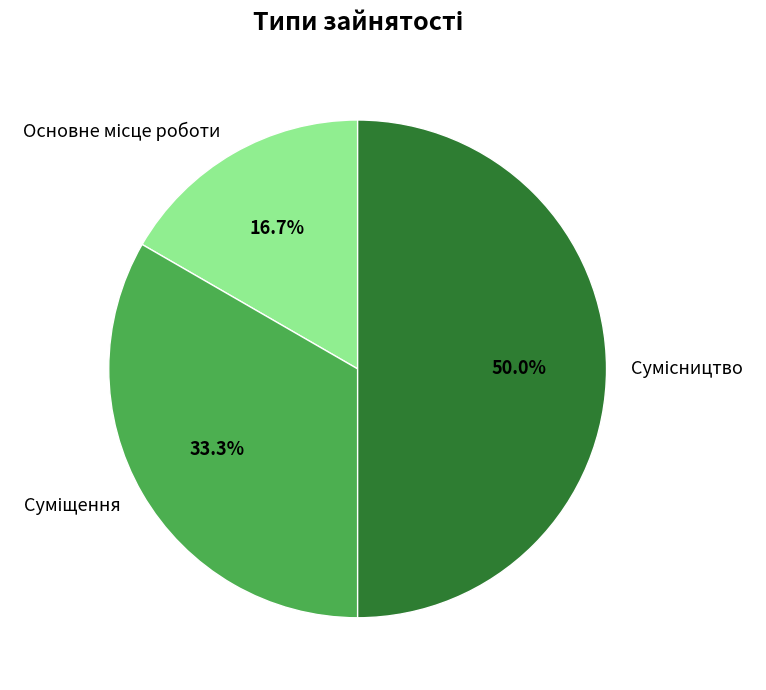

How many segments does this pie chart have?

3